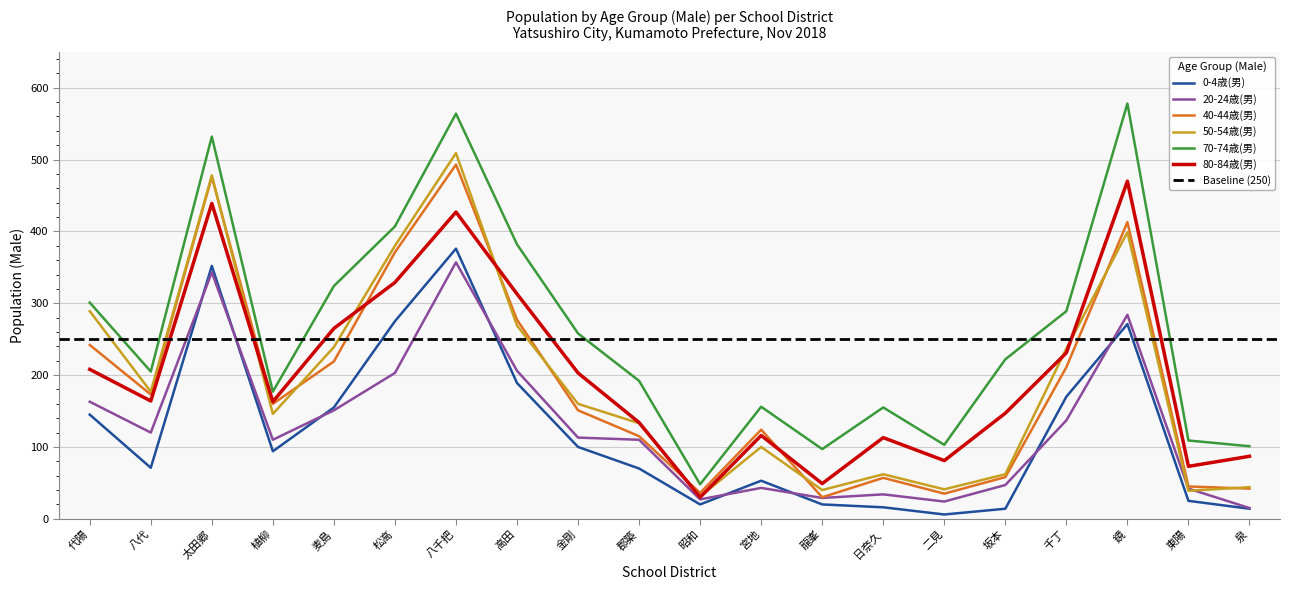

What are all the series names shown in the legend?

0-4歳(男), 20-24歳(男), 40-44歳(男), 50-54歳(男), 70-74歳(男), 80-84歳(男)